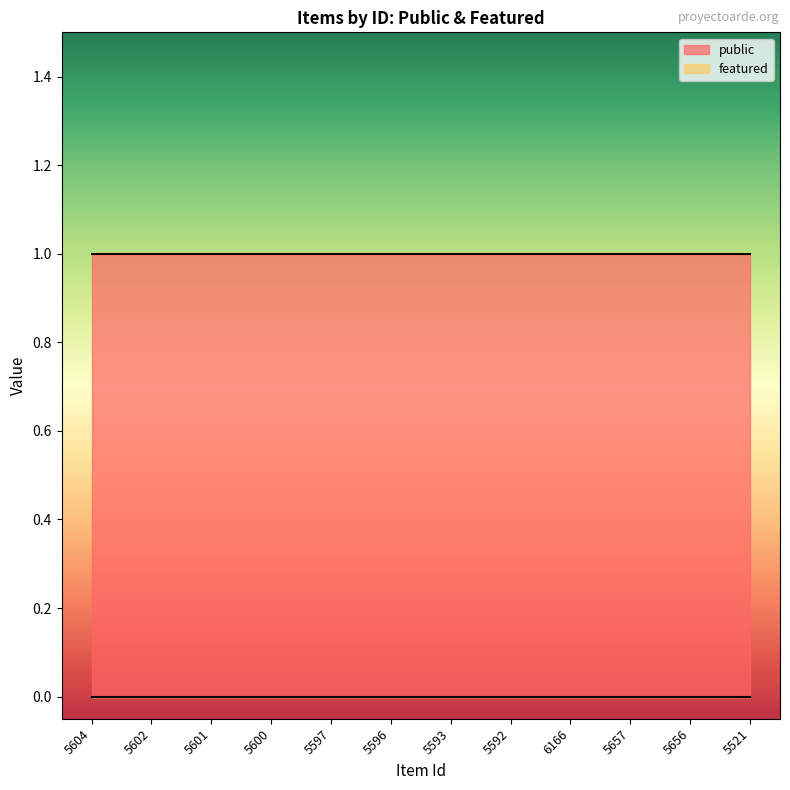

Does the chart have visible grid lines?

No